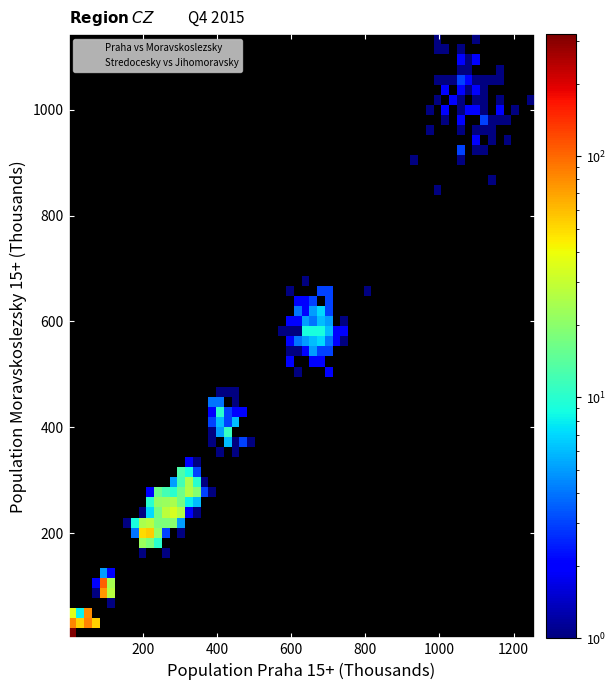

What are all the series names shown in the legend?

Praha vs Moravskoslezsky, Stredocesky vs Jihomoravsky